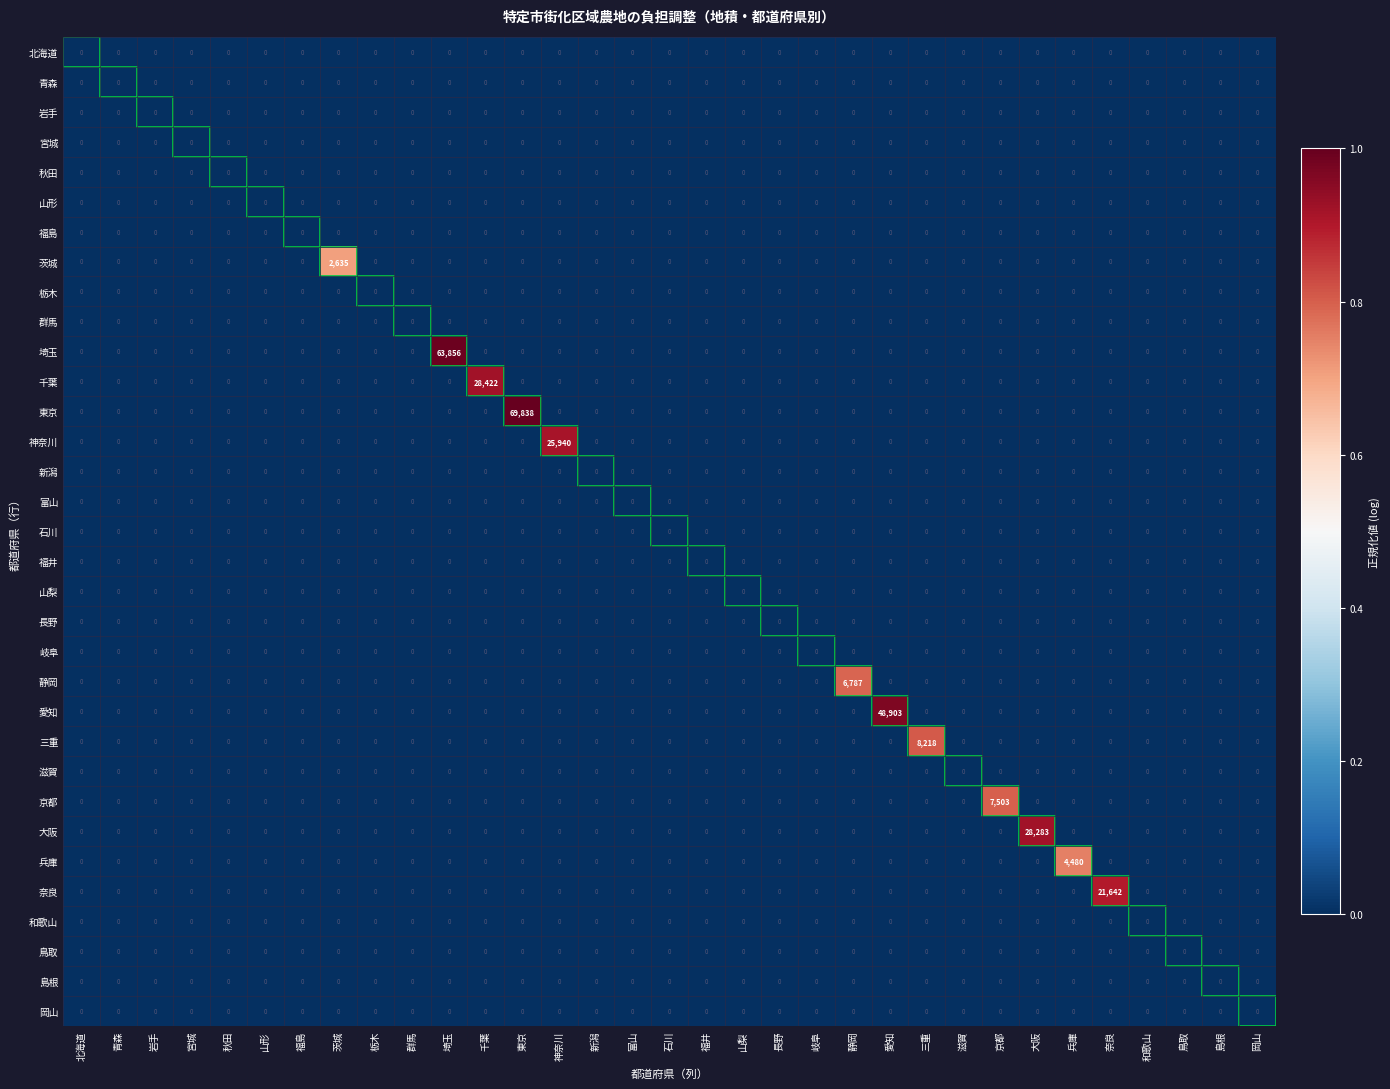

Which series changed the most between 秋田 and 三重?

三重